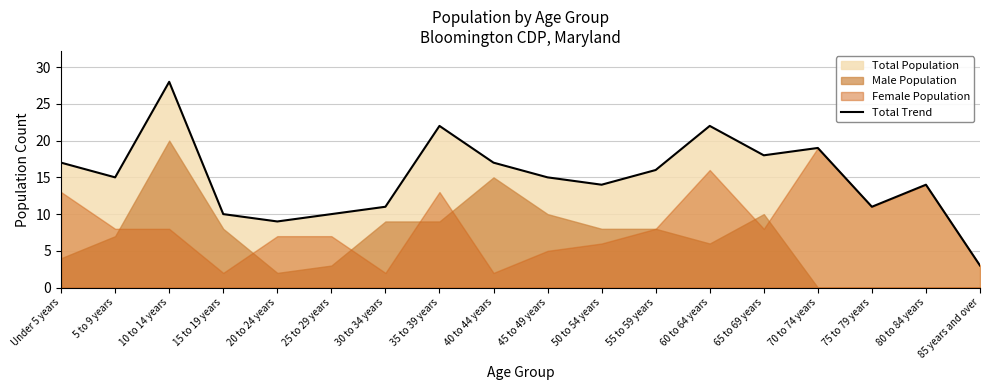

True or false: the data has more than 2 interior local peaks.

True